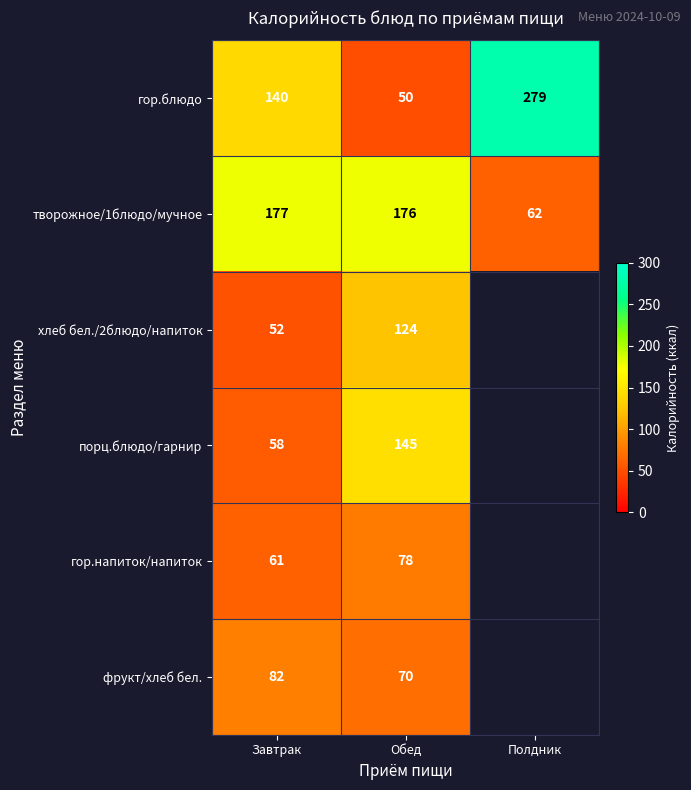

Where is гор.блюдо nearest to the value 164?

Завтрак